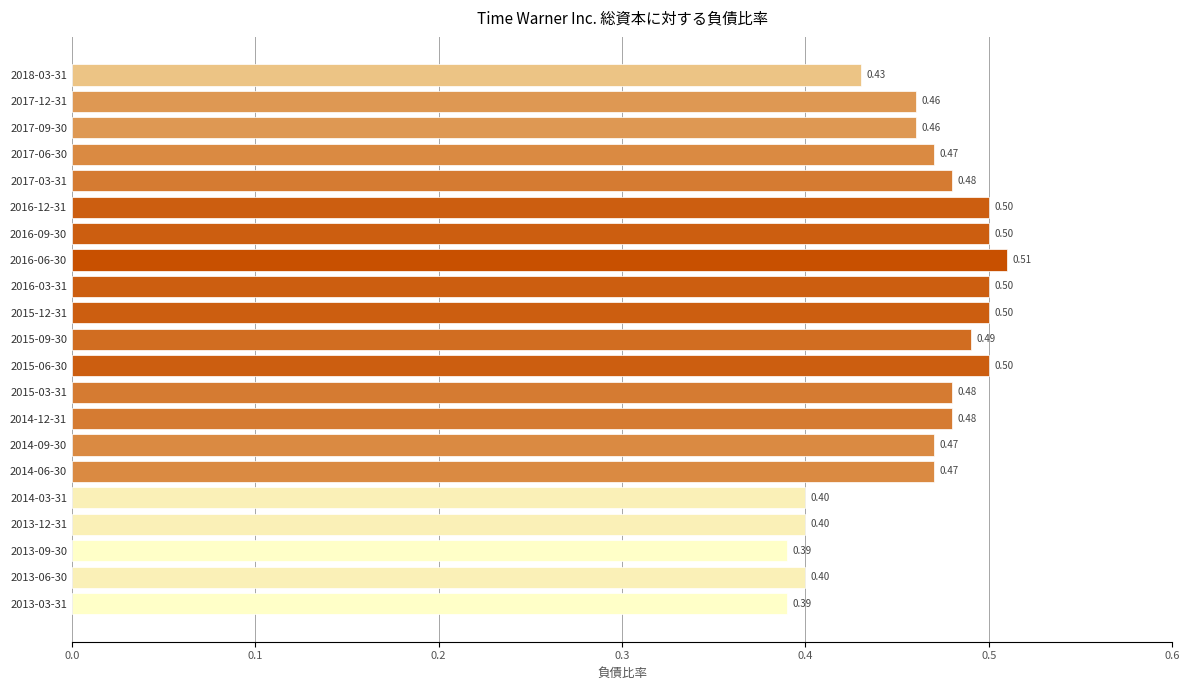

What is the sum of all values?

9.7